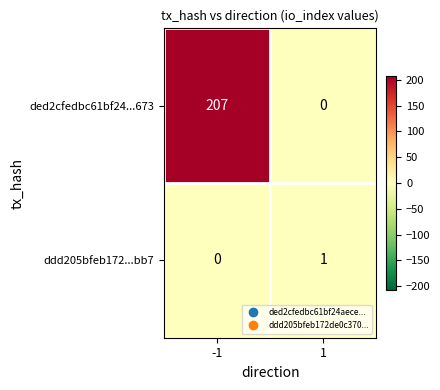

The value of ded2cfedbc61bf24...673 at -1 is 368. True or false?

False